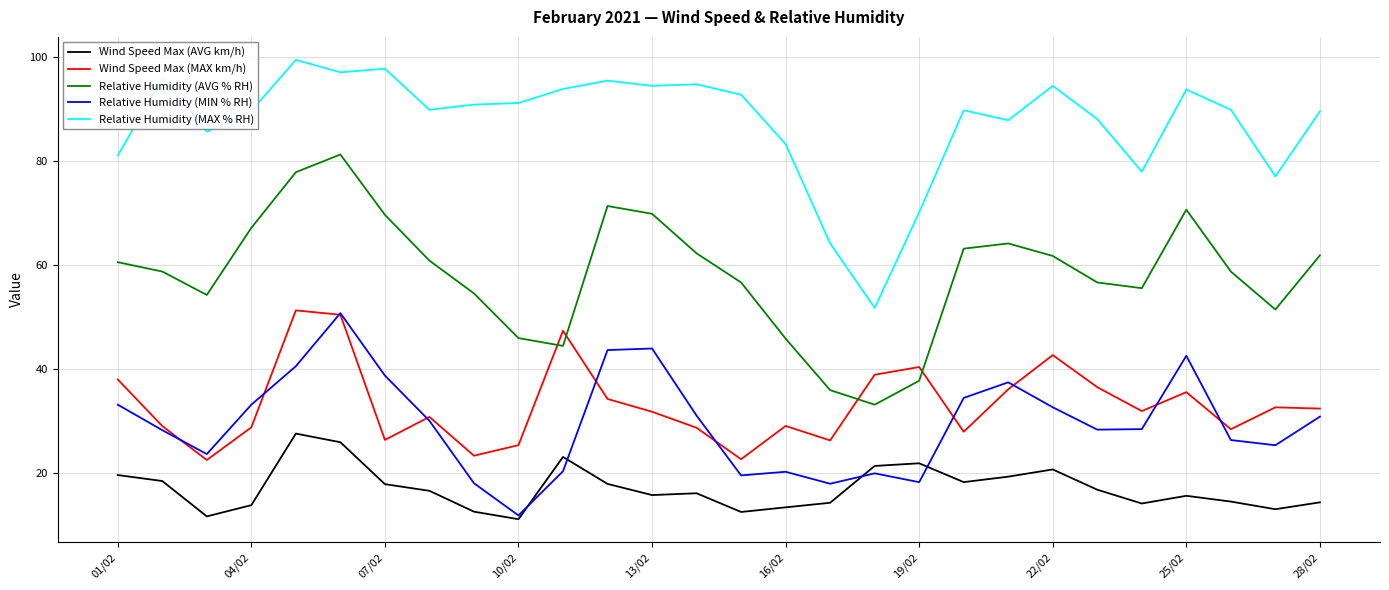

What is the difference between the maximum and minimum values in the Relative Humidity (AVG % RH) series?

48.1